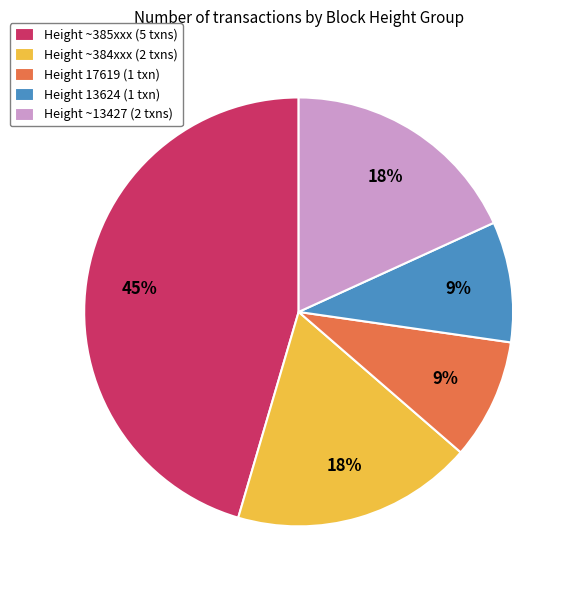

What is the largest slice in the pie chart?

Height ~385xxx (5 txns)